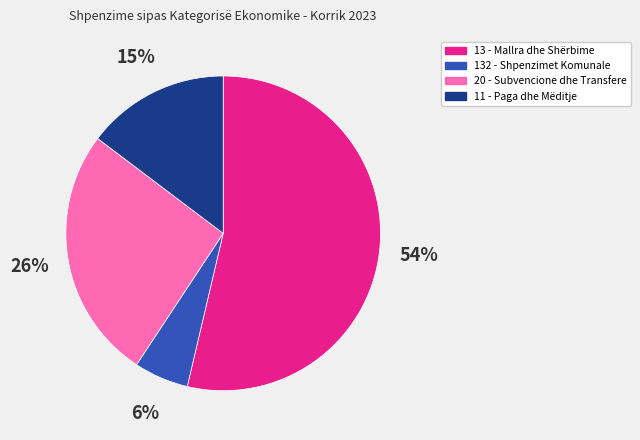

To the nearest percent, what is the difference between the largest and smallest slice percentages?

48%